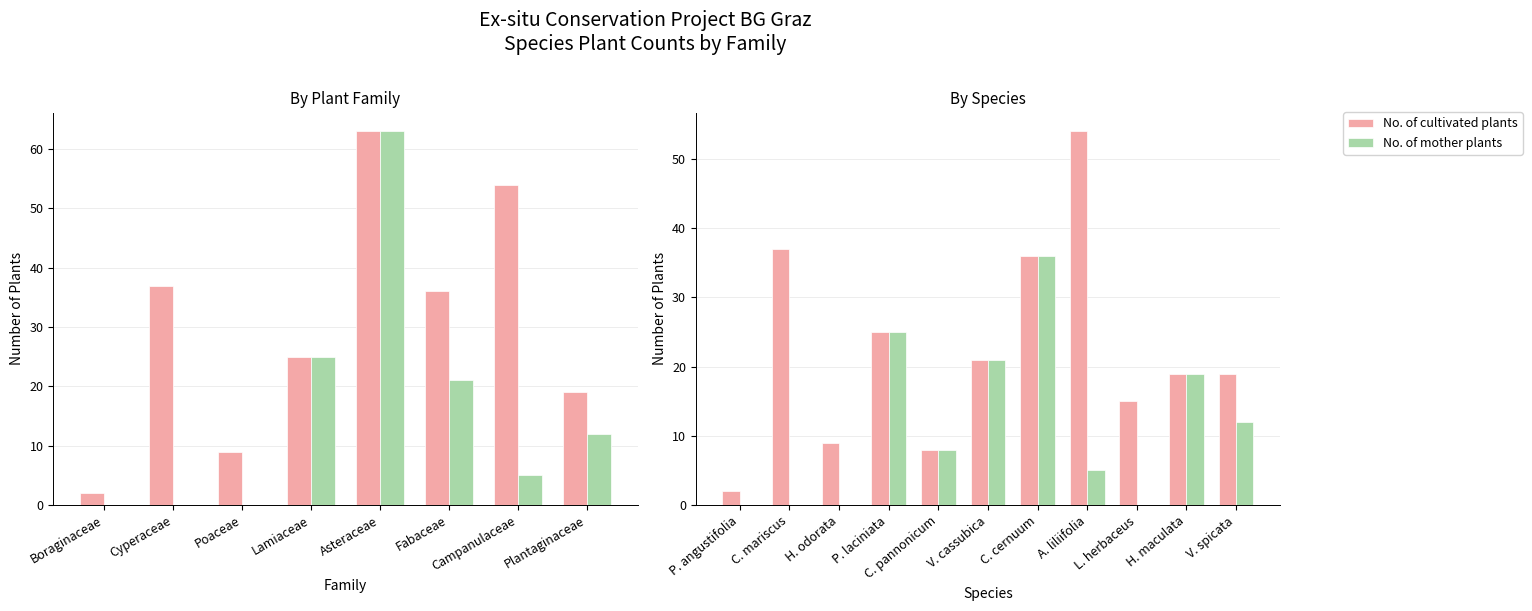

Which series has the largest total across all categories?

No. of cultivated plants